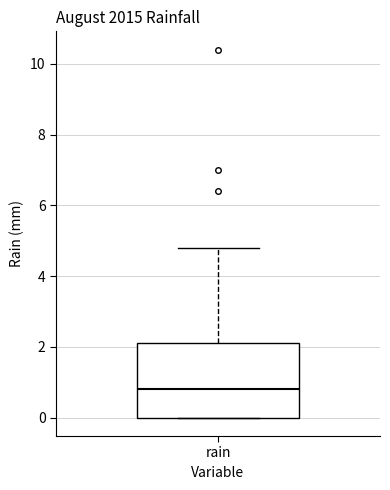

Transcribe this box plot: give where the median line is, the range the box spans, and where the two whiskers end, as read against the y-axis. The values are not printed on the chart, so give them approximately, as read against the axis.

median 0.8, box 0.0 to 2.2, whiskers 0.0 to 4.8